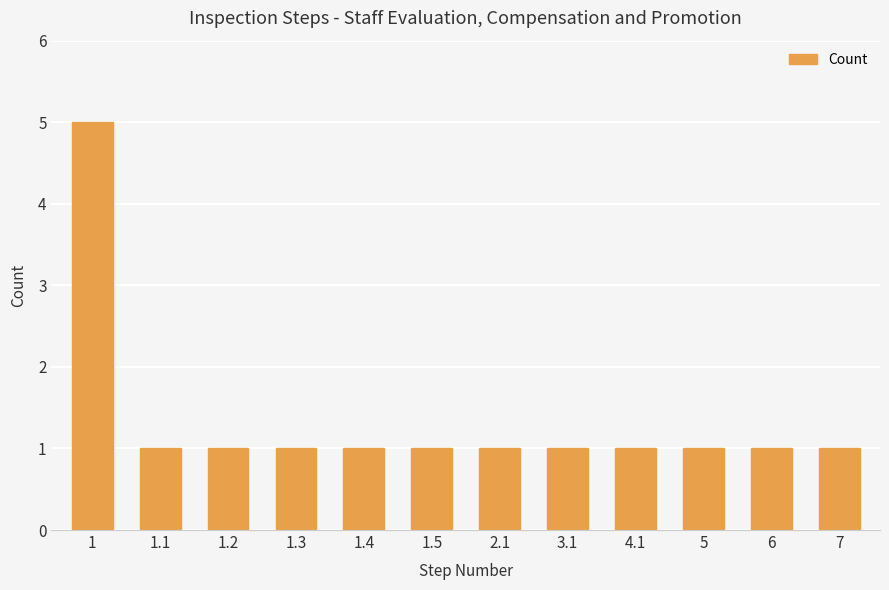

Is it true that the value at 7 is 1?

True